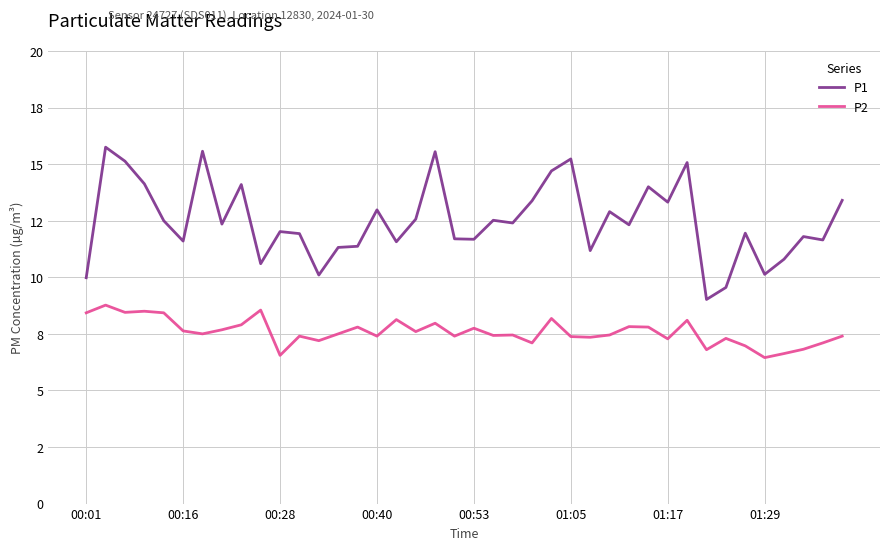

Which series has the largest total across all categories?

P1